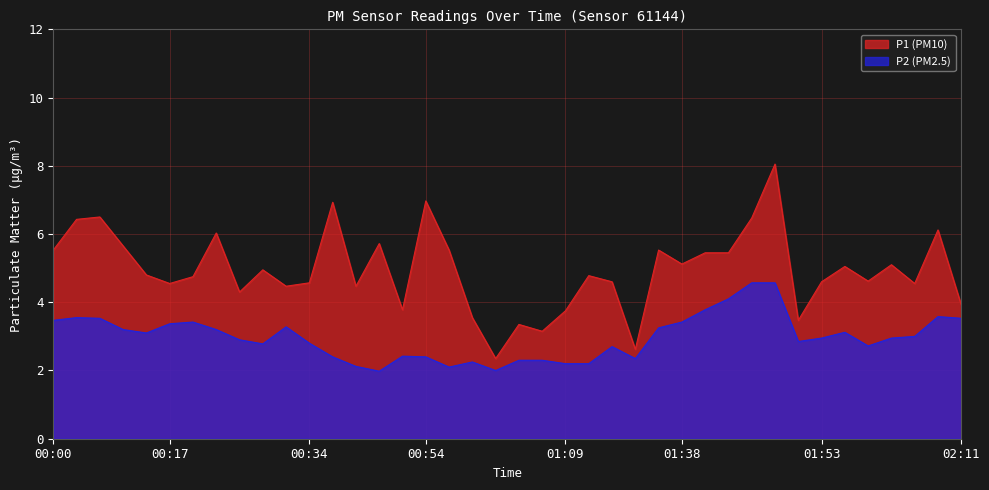

What is the difference between the maximum and second lowest values in the P2 series?

2.6